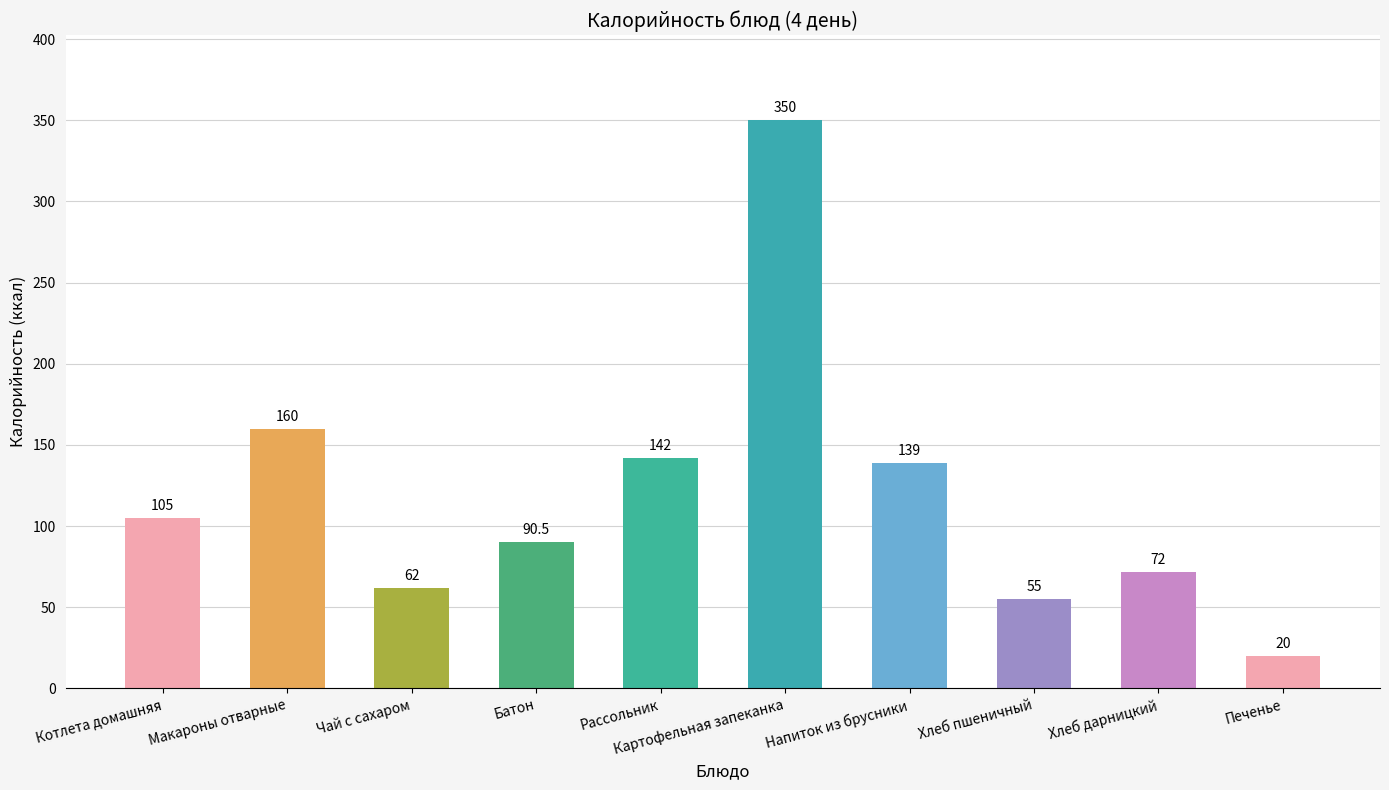

What is the difference between the values at Котлета домашняя and Картофельная запеканка?

245.0